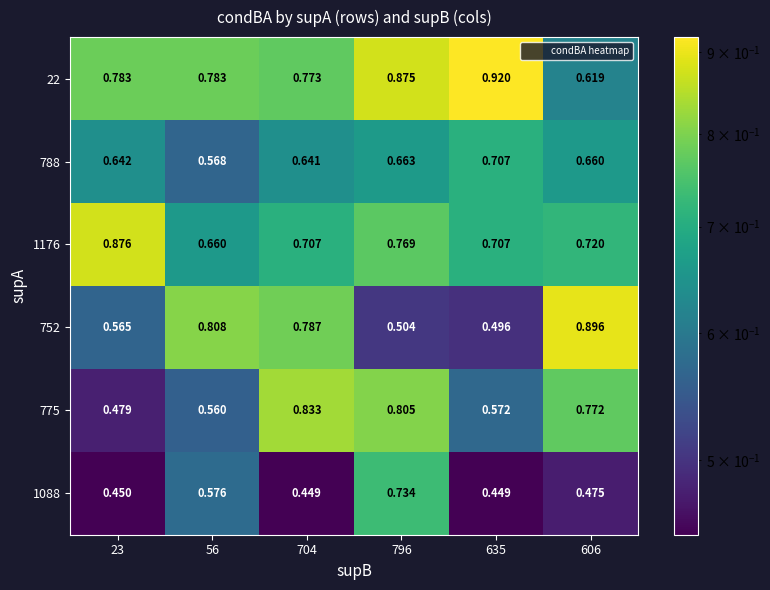

Is the value of 1176 at 23 greater than the value of 22 at 56?

Yes